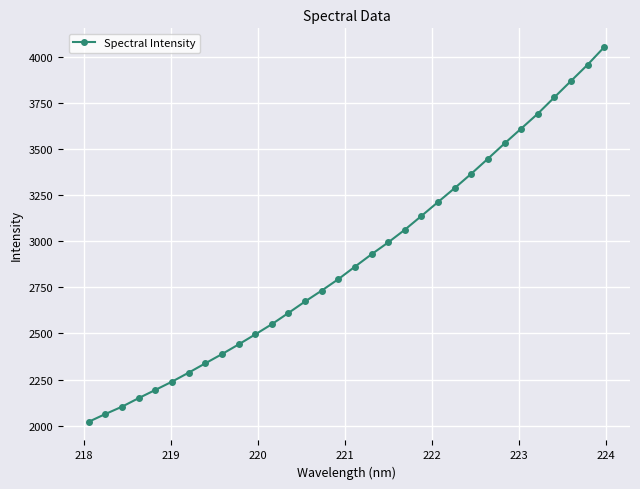

What is the maximum value shown in the chart?

4053.1